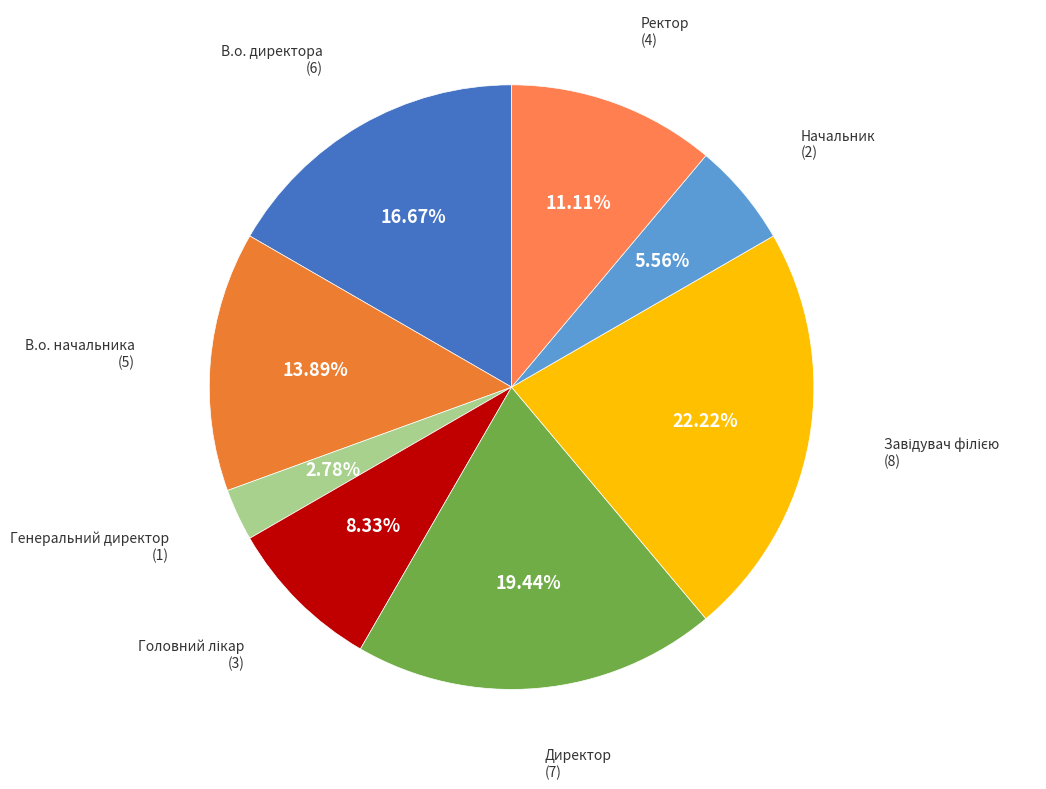

How many slices are in this pie chart?

8